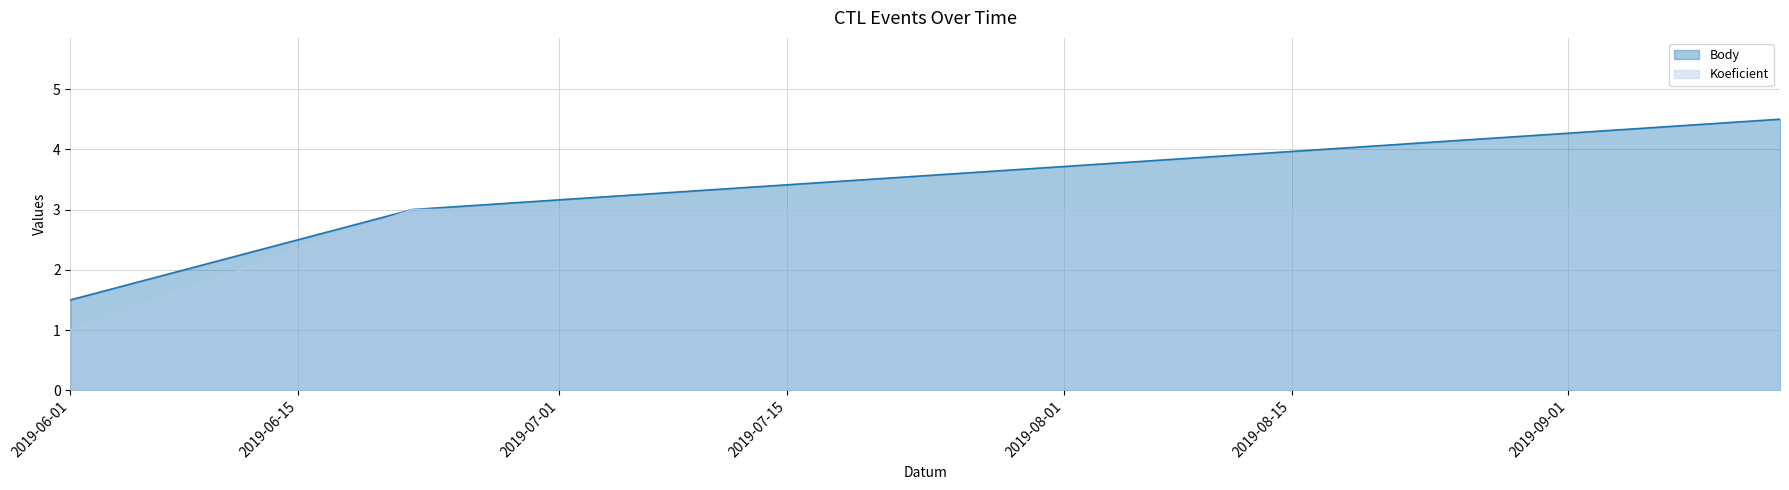

What is the difference between the maximum and minimum values in the Koeficient series?

2.0